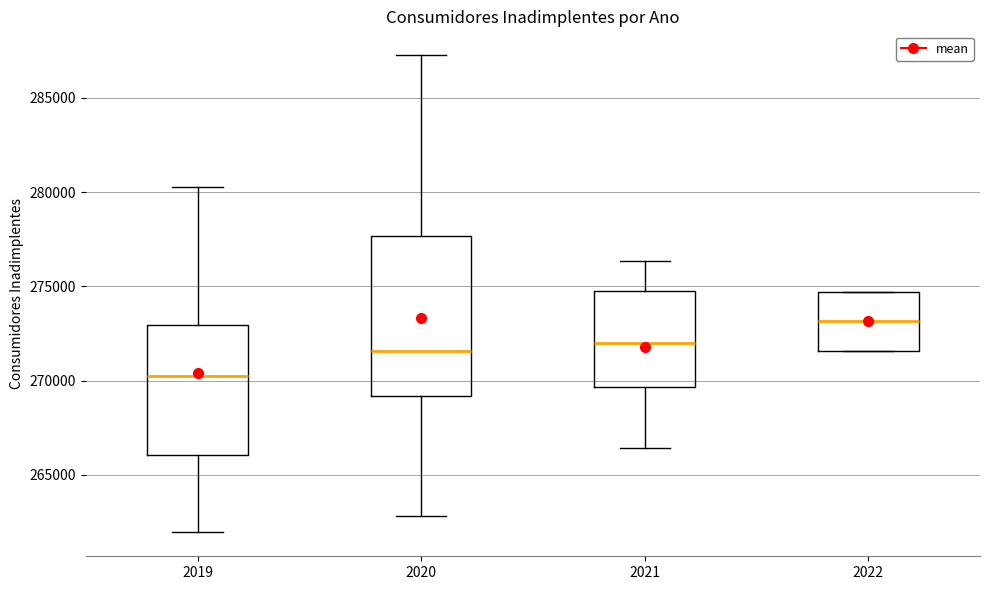

Which box has the lowest median line?

2019